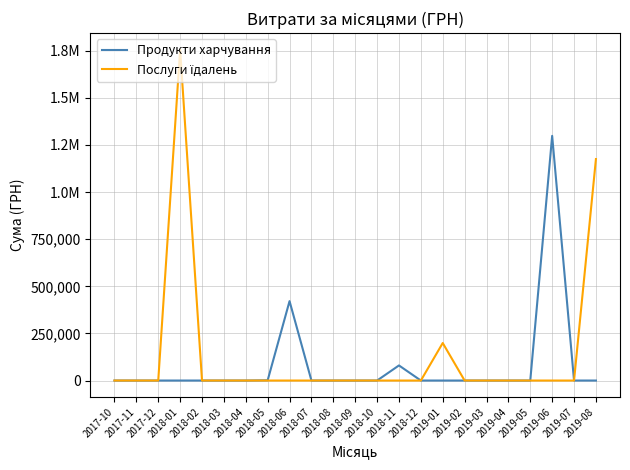

True or false: Послуги їдалень and Продукти харчування intersect in this chart.

False